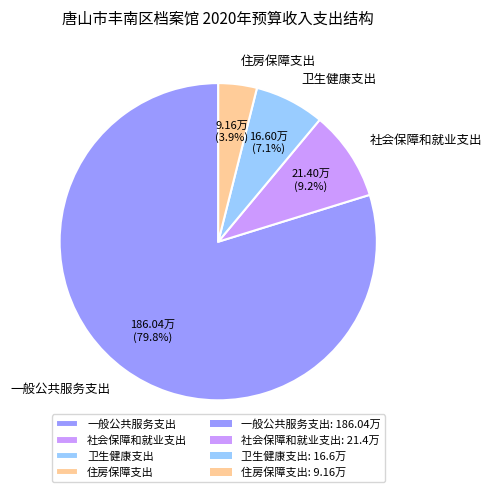

To the nearest percent, what portion does 社会保障和就业支出 represent?

9%